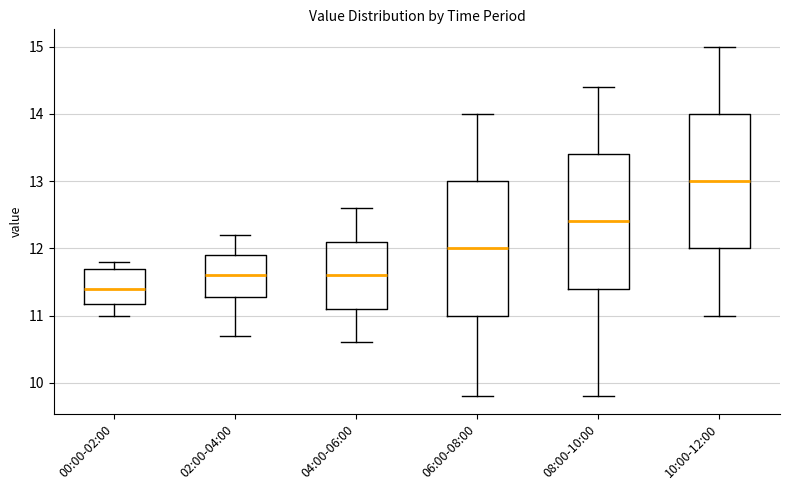

Which box has the highest median line?

10:00-12:00